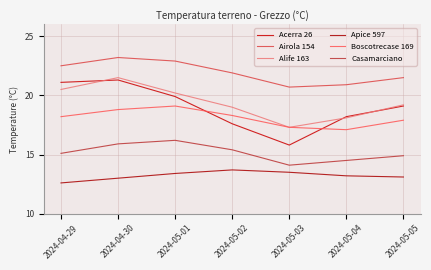

How many lines are shown in the chart?

6